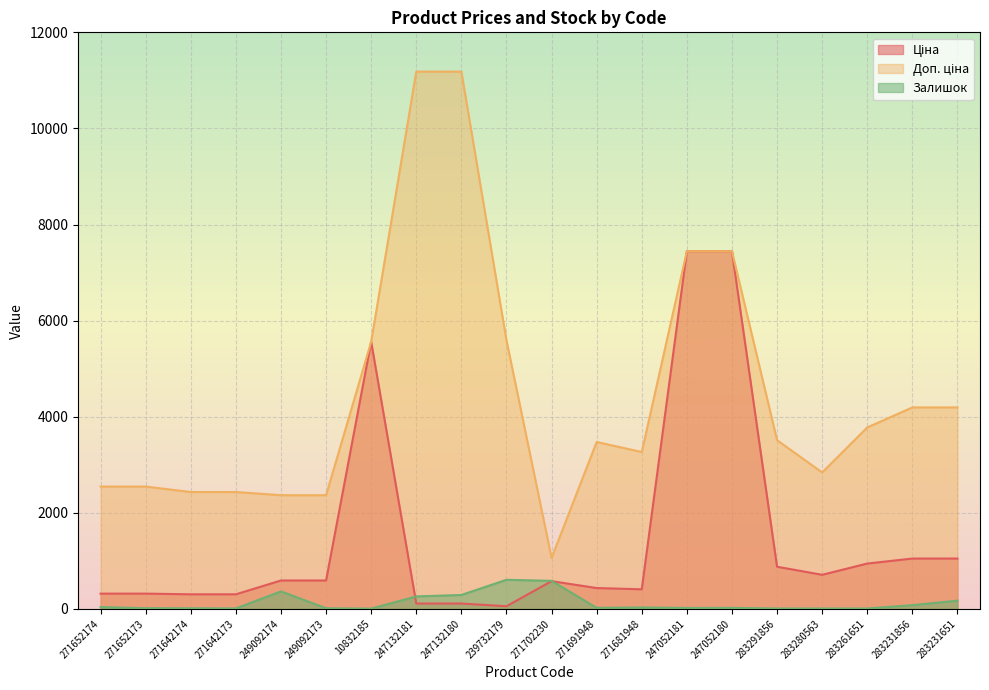

Does the chart display data point markers on the line(s)?

No